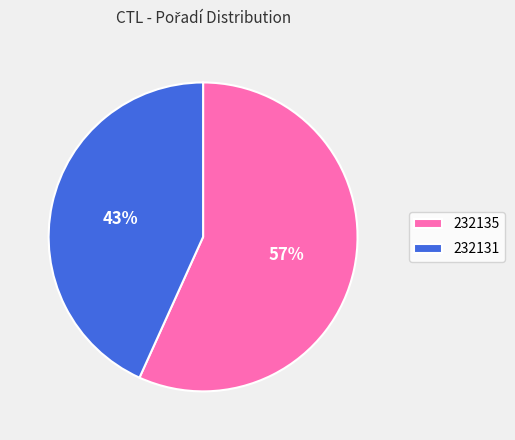

Which slice represents more than half of the pie?

232135